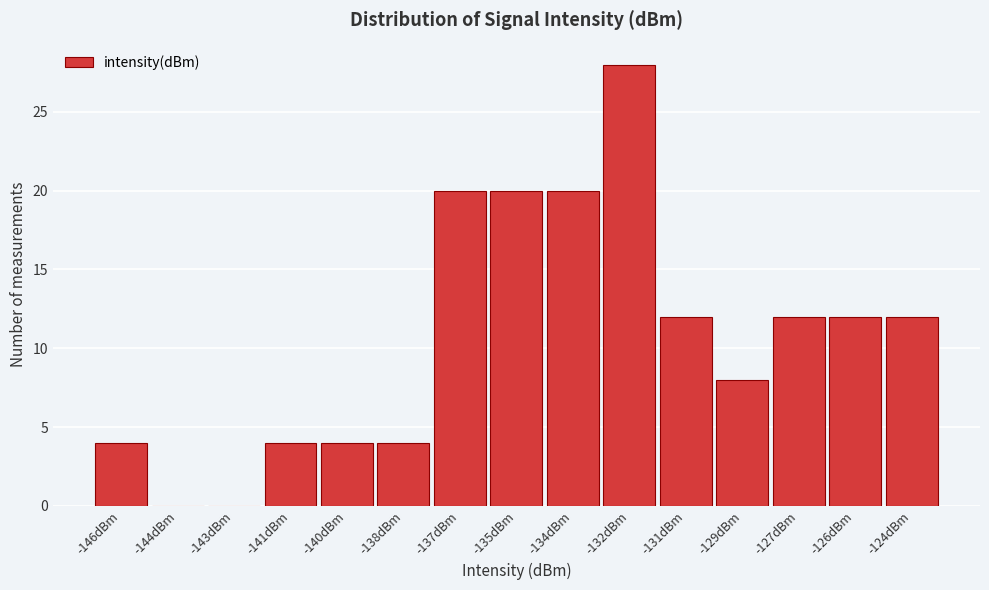

Reading left to right, transcribe all the data shown in this chart.

-146dBm=4	-144dBm=0	-143dBm=0	-141dBm=4	-140dBm=4	-138dBm=4	-137dBm=20	-135dBm=20	-134dBm=20	-132dBm=28	-131dBm=12	-129dBm=8	-127dBm=12	-126dBm=12	-124dBm=12